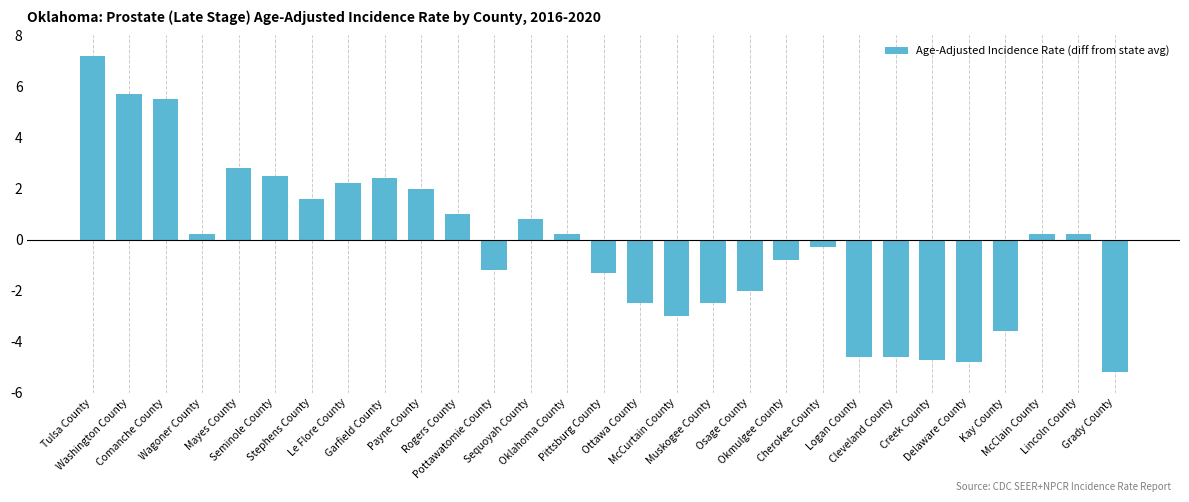

True or false: the data shows -3.2 at Logan County.

False